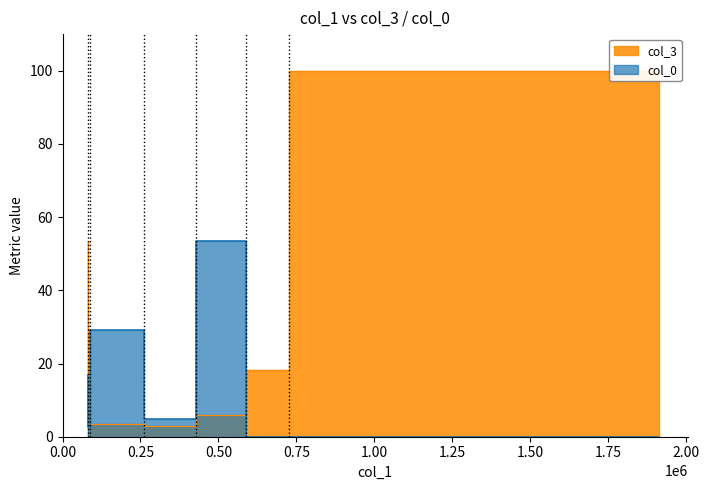

How many lines are shown in the chart?

2